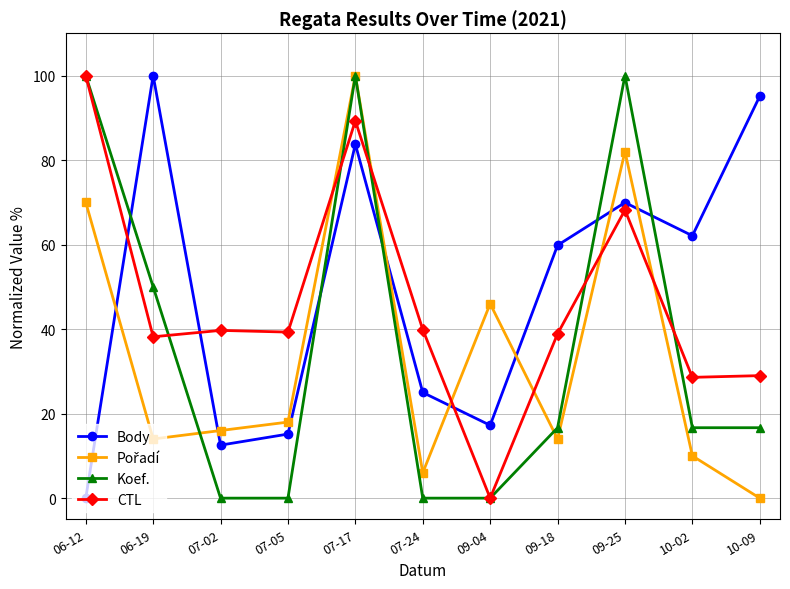

What position from the left is 06-12?

1